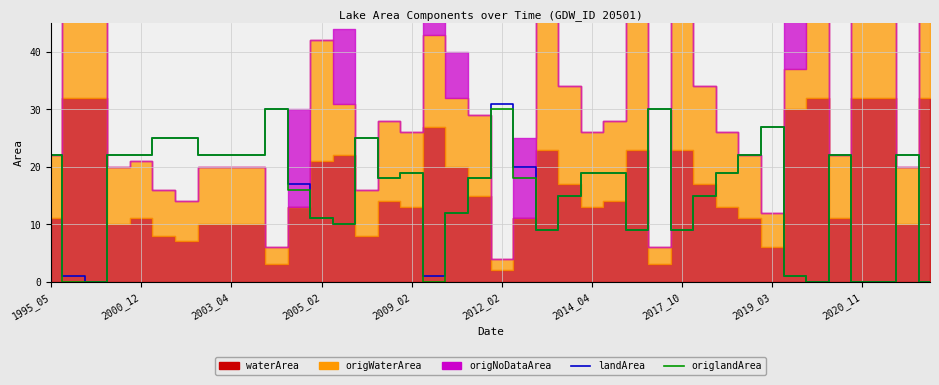

How many data points in origlandArea are above 19?

16